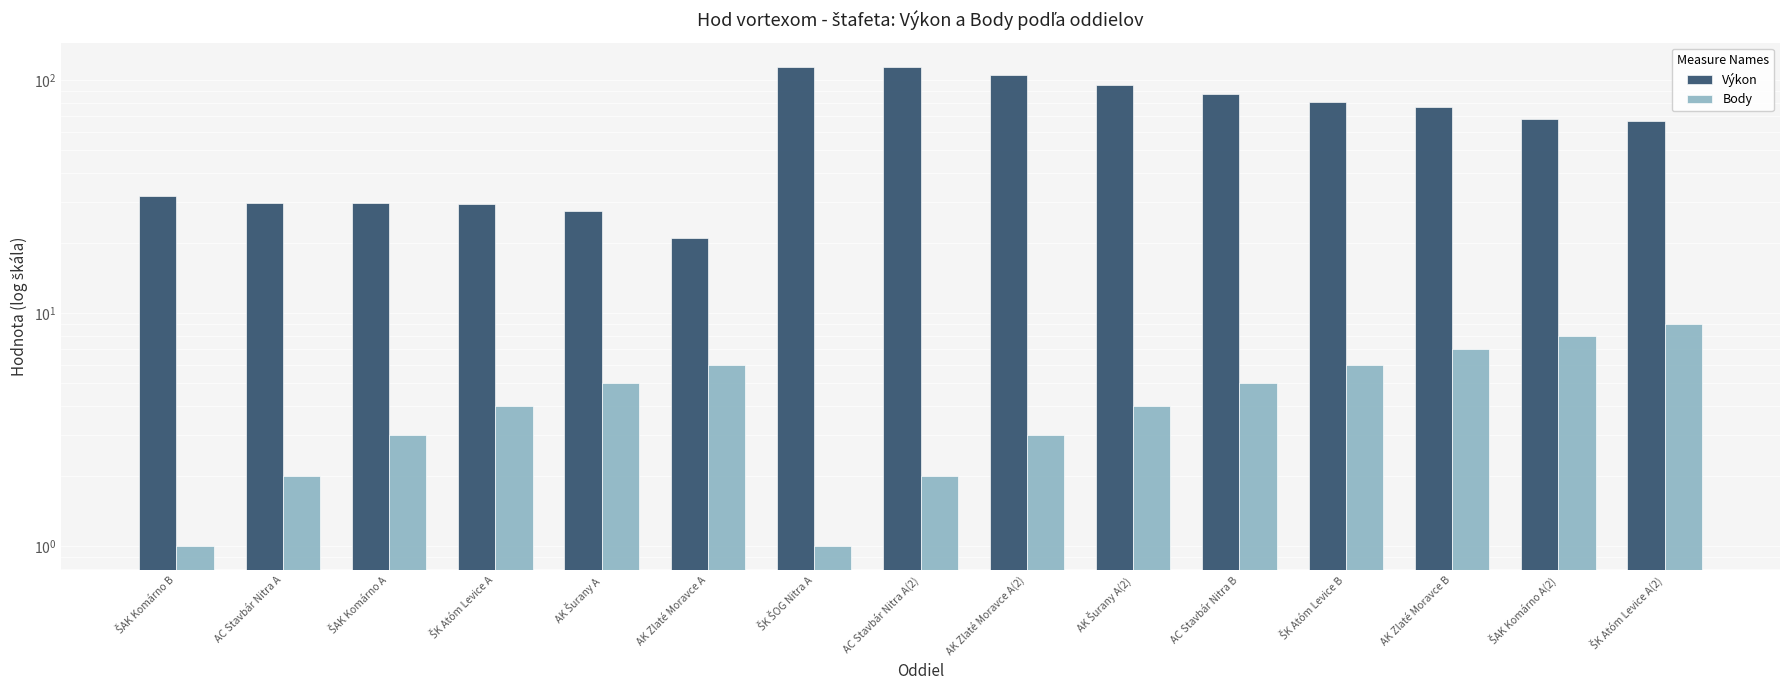

Rank the categories by Výkon value from lowest to highest.

AK Zlaté Moravce A, AK Šurany A, ŠK Atóm Levice A, ŠAK Komárno A, AC Stavbár Nitra A, ŠAK Komárno B, ŠK Atóm Levice A(2), ŠAK Komárno A(2), AK Zlaté Moravce B, ŠK Atóm Levice B, AC Stavbár Nitra B, AK Šurany A(2), AK Zlaté Moravce A(2), AC Stavbár Nitra A(2), ŠK ŠOG Nitra A